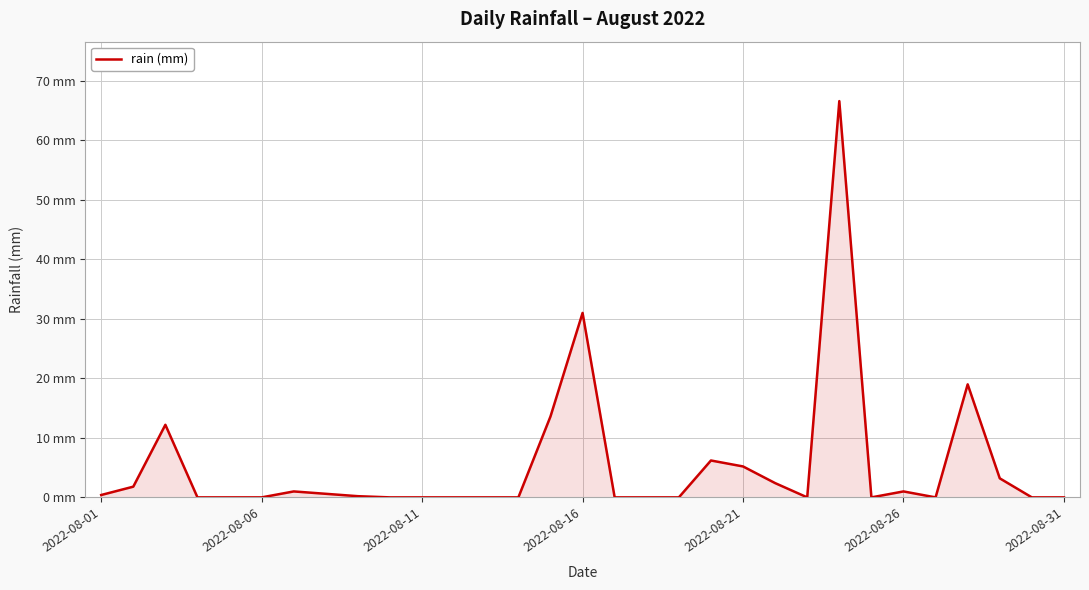

Is this an area chart (filled region under the line)?

Yes